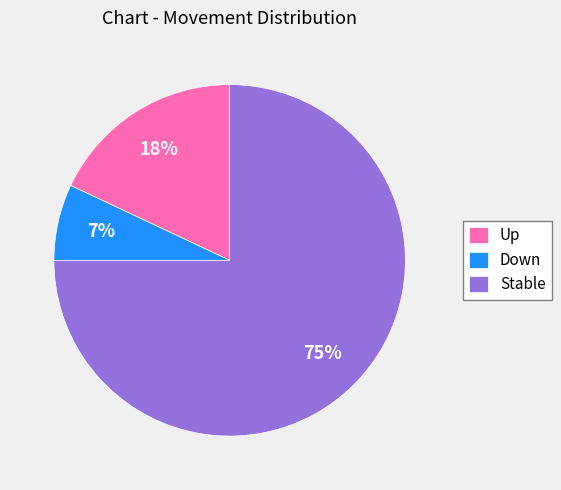

Is there any slice that represents more than half of the pie?

Yes